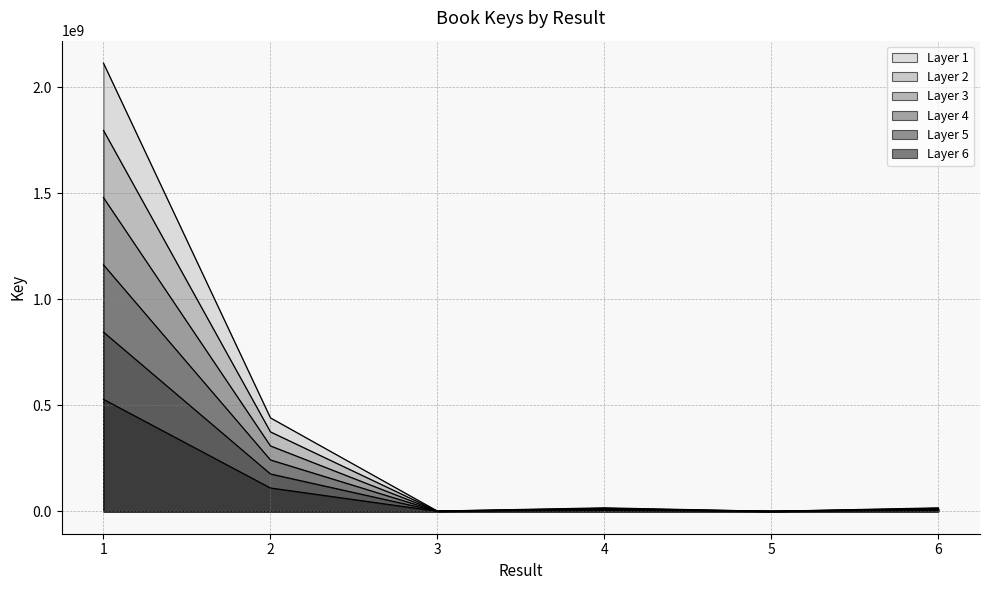

What is the change in value from 4 to 6?

-102084